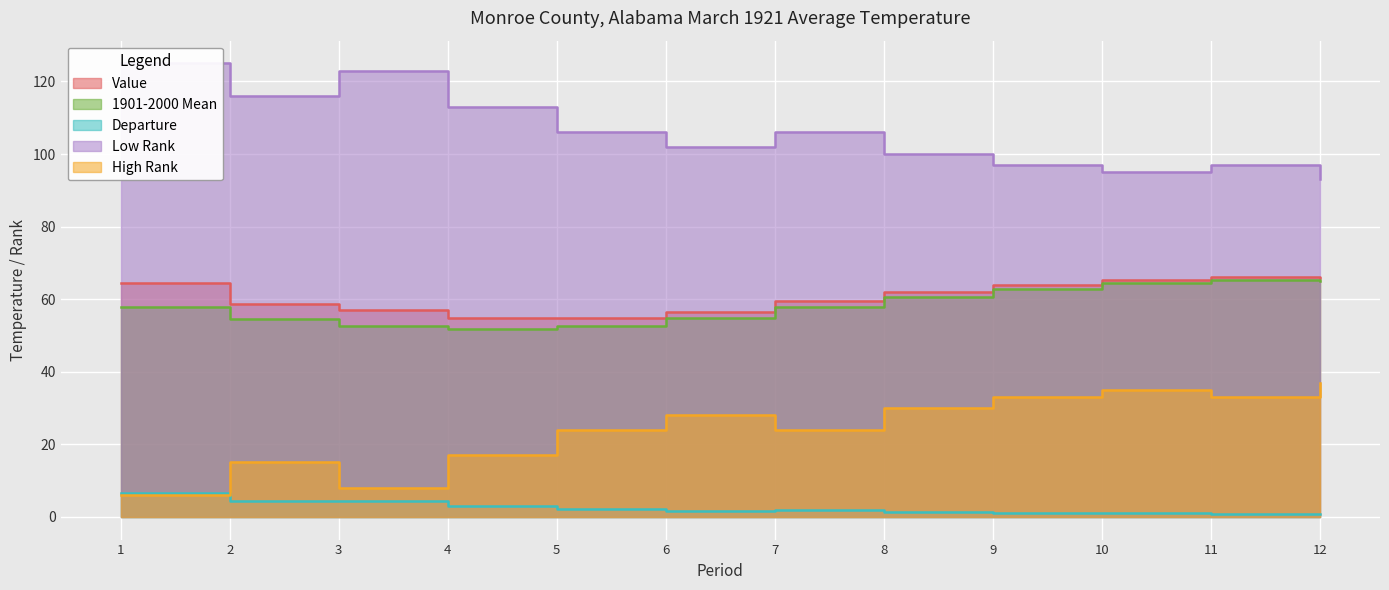

True or false: Low Rank and Departure cross at least once.

False